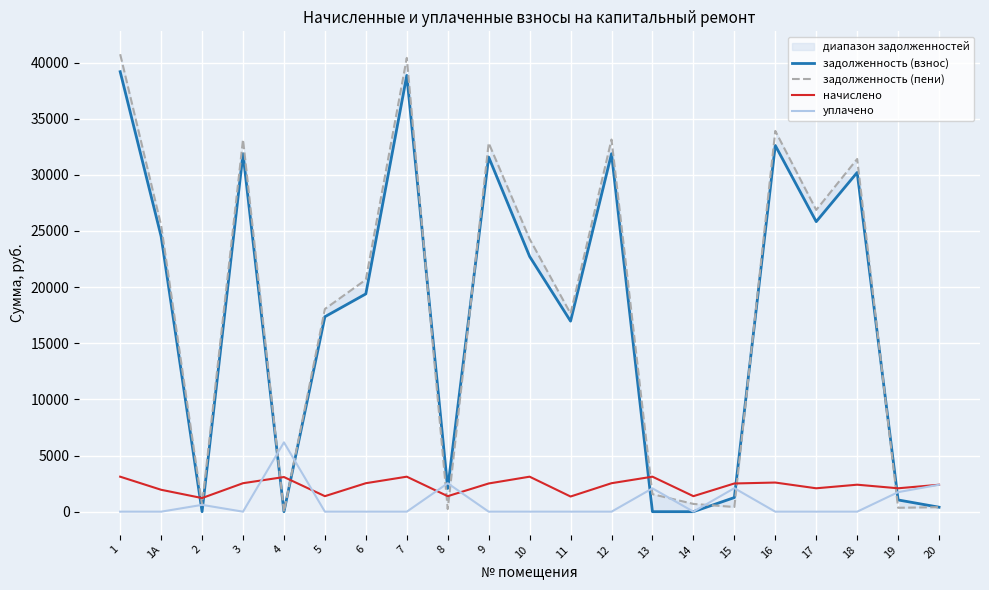

After their last crossing, which series has the higher values: начислено or уплачено?

начислено